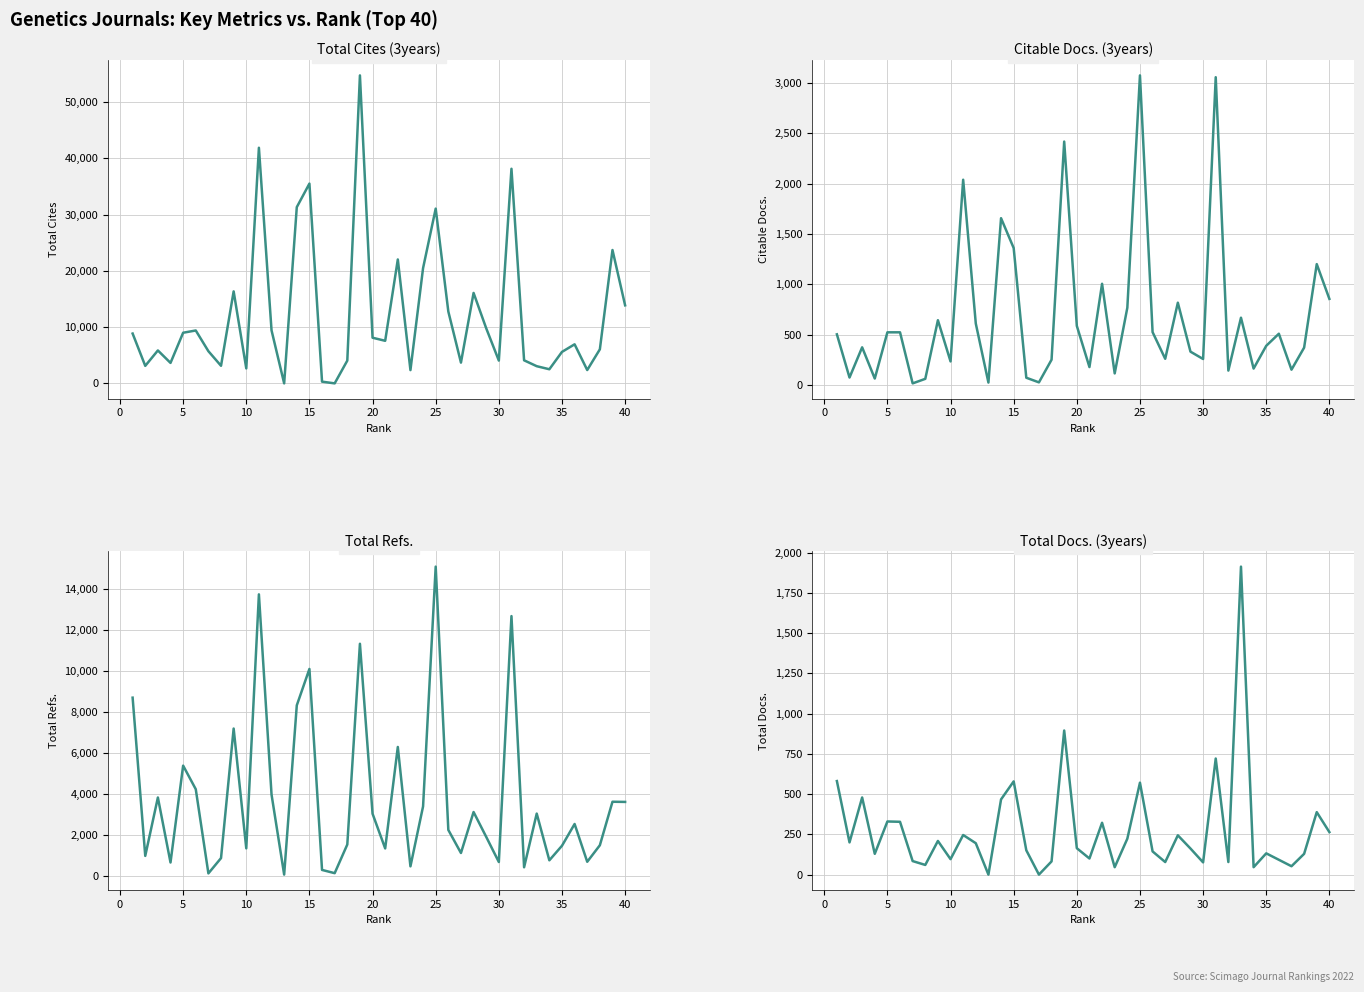

How many intersections are there between Citable Docs. (3years) and Total Cites (3years)?

4